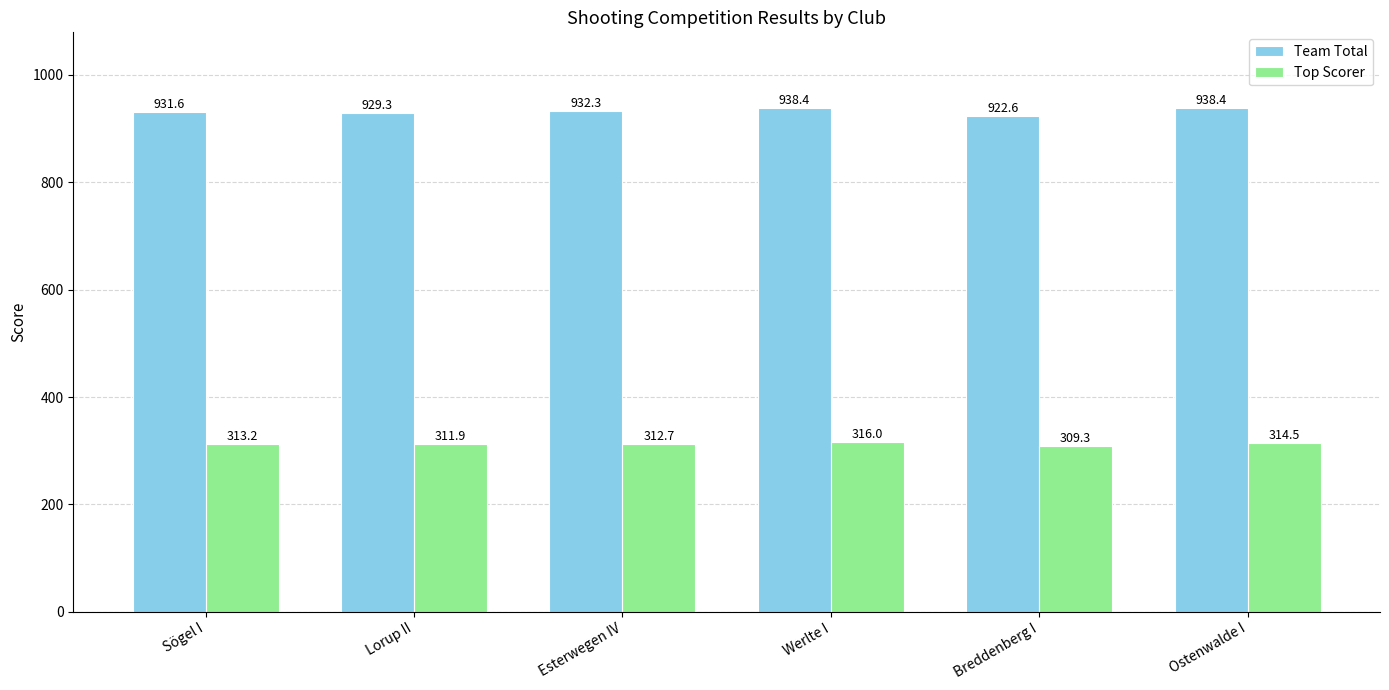

What is the lowest value of the Team Total series?

922.6